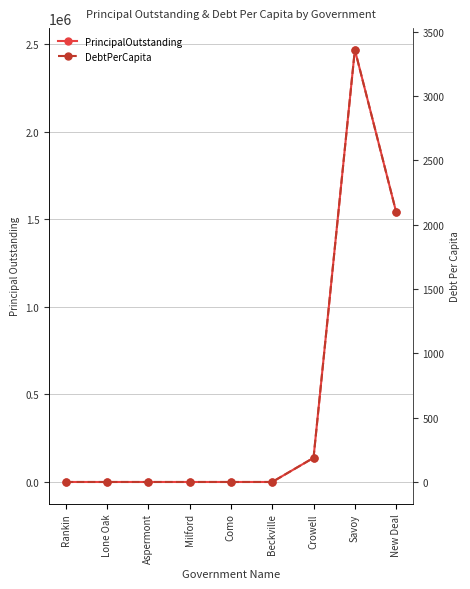

Rank the series by their average value, from lowest to highest.

DebtPerCapita, PrincipalOutstanding